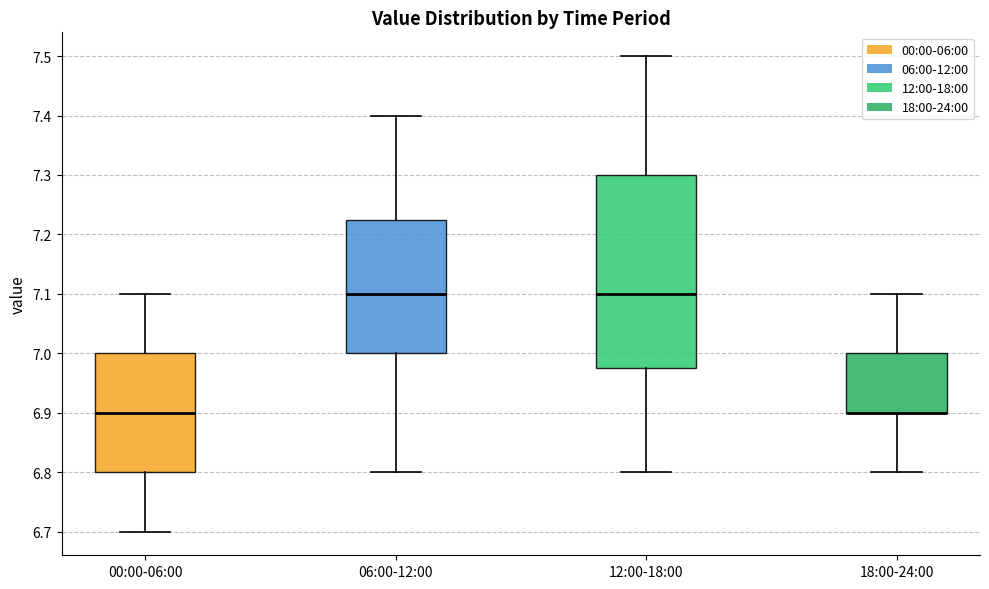

Comparing the boxes themselves (not the whiskers), which one is the tallest?

12:00-18:00